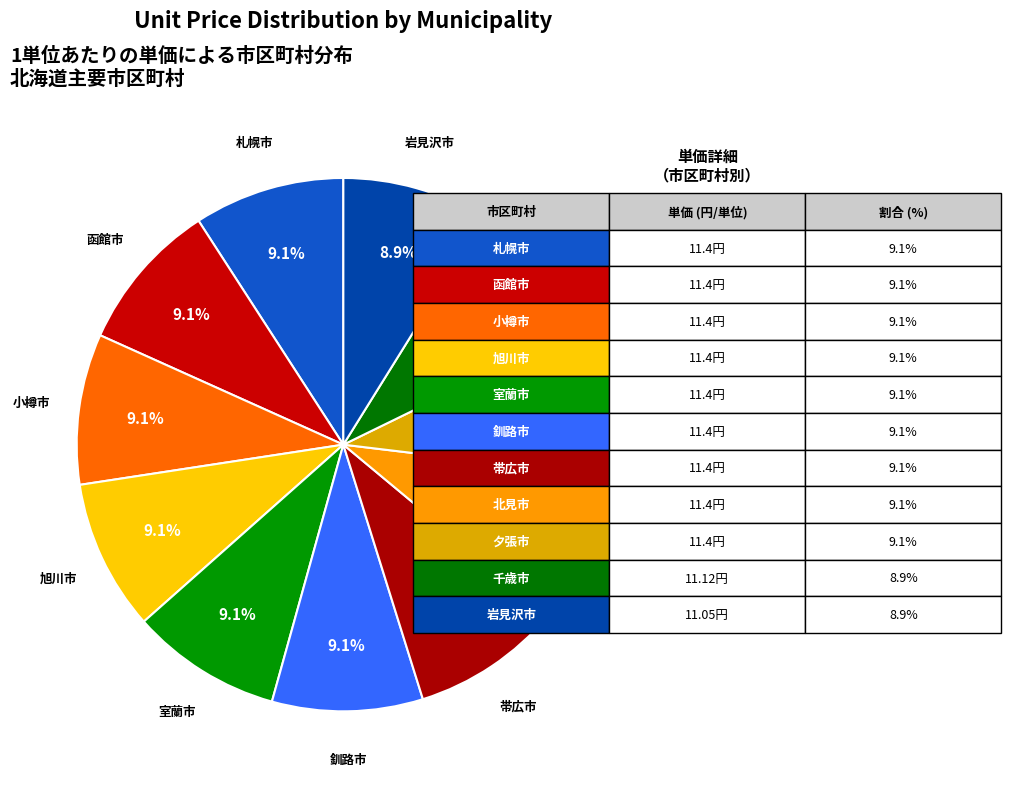

Approximately how many times larger is the value at 釧路市 compared to 夕張市?

1.0